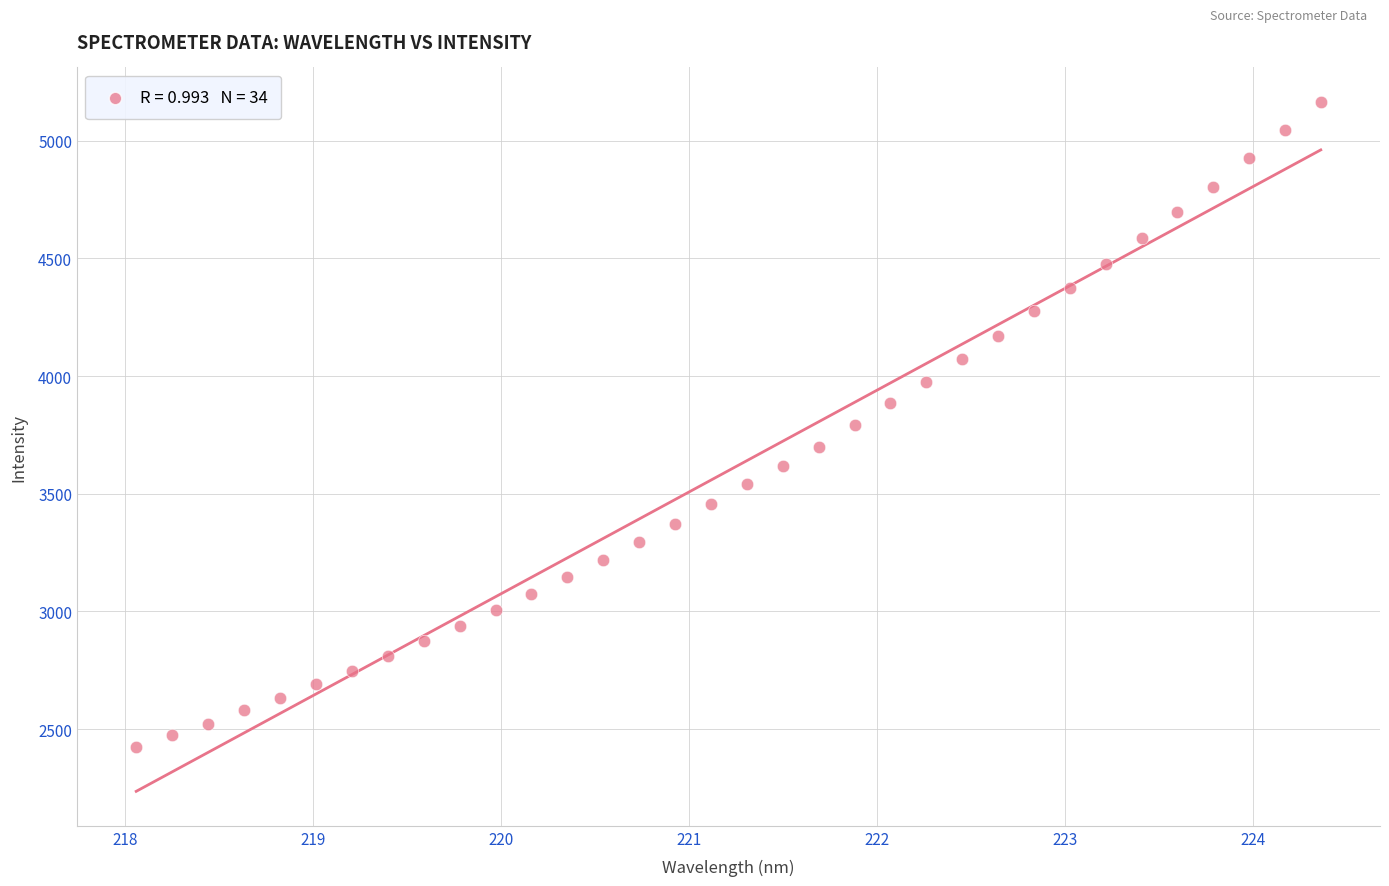

What is the range of X values (max minus min)?

6.3